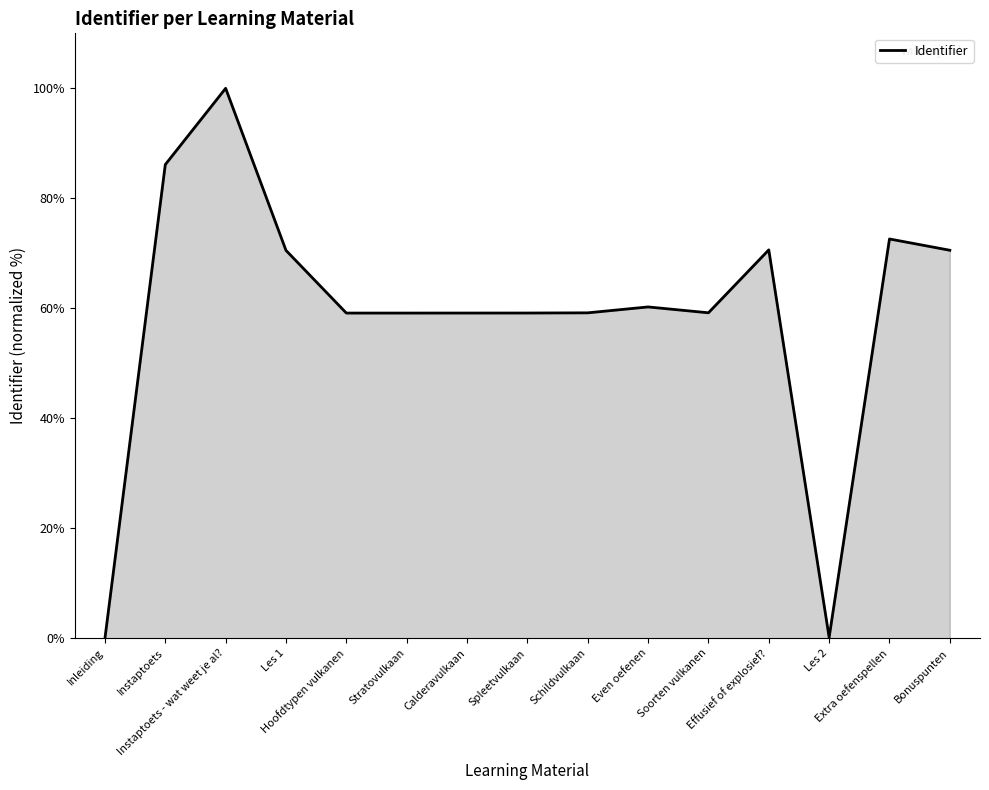

What is the greatest value displayed?

100.0